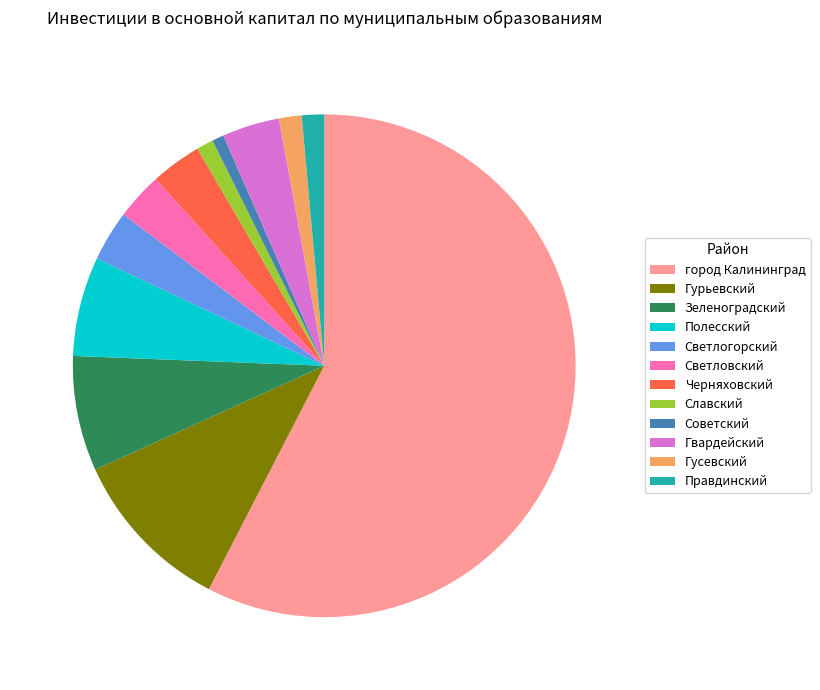

Which category has the biggest portion of the pie?

город Калининград